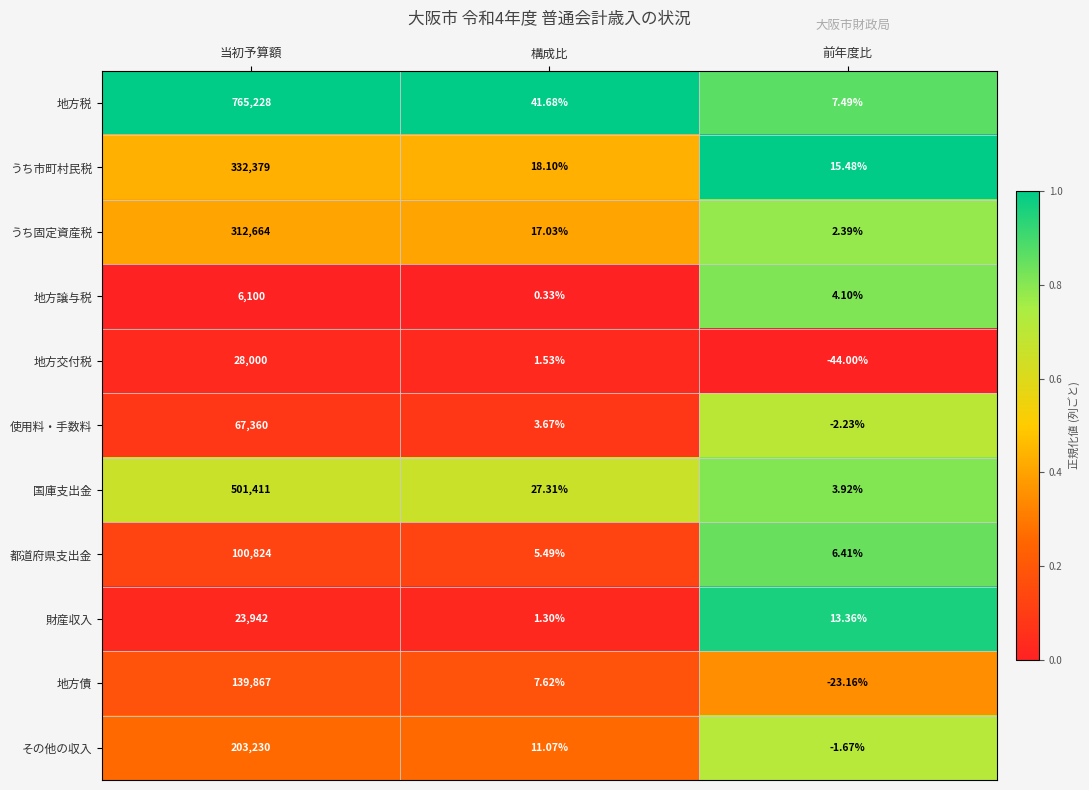

Between 構成比 and 前年度比, which series saw the biggest shift?

地方交付税